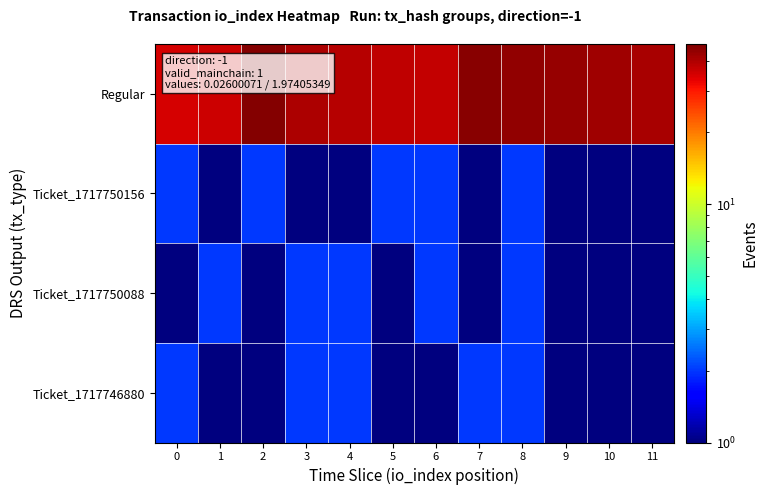

Reading right to left, what are all the values shown in this chart?

Regular: 11=41	10=42	9=43	8=44	7=45	6=37	5=38	4=39	3=40	2=46	1=36	0=35
Ticket_1717750156: 11=1	10=1	9=1	8=2	7=1	6=2	5=2	4=1	3=1	2=2	1=1	0=2
Ticket_1717750088: 11=1	10=1	9=1	8=2	7=1	6=2	5=1	4=2	3=2	2=1	1=2	0=1
Ticket_1717746880: 11=1	10=1	9=1	8=2	7=2	6=1	5=1	4=2	3=2	2=1	1=1	0=2